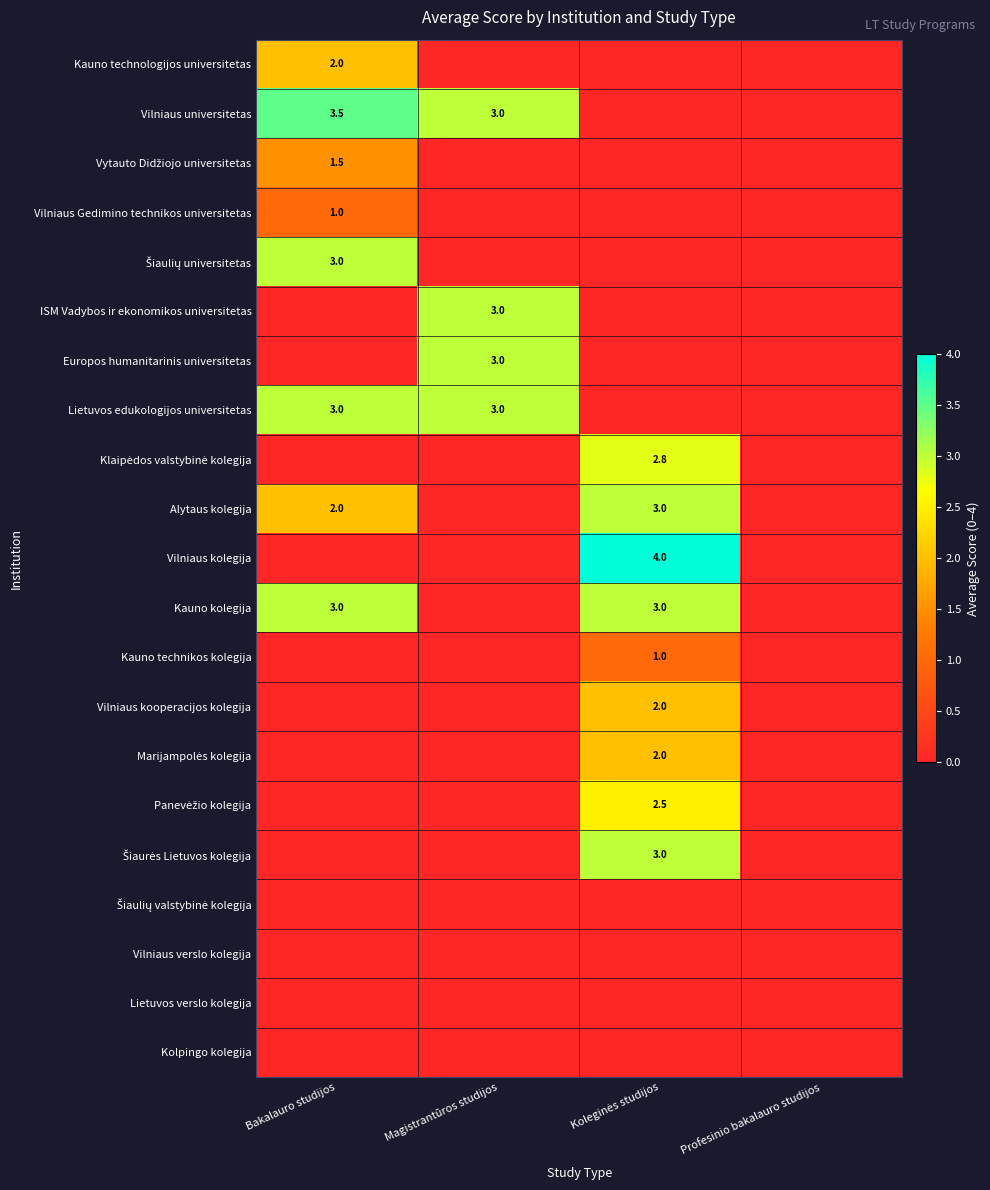

The value of Vilniaus universitetas at Magistrantūros studijos is 3.0. True or false?

True